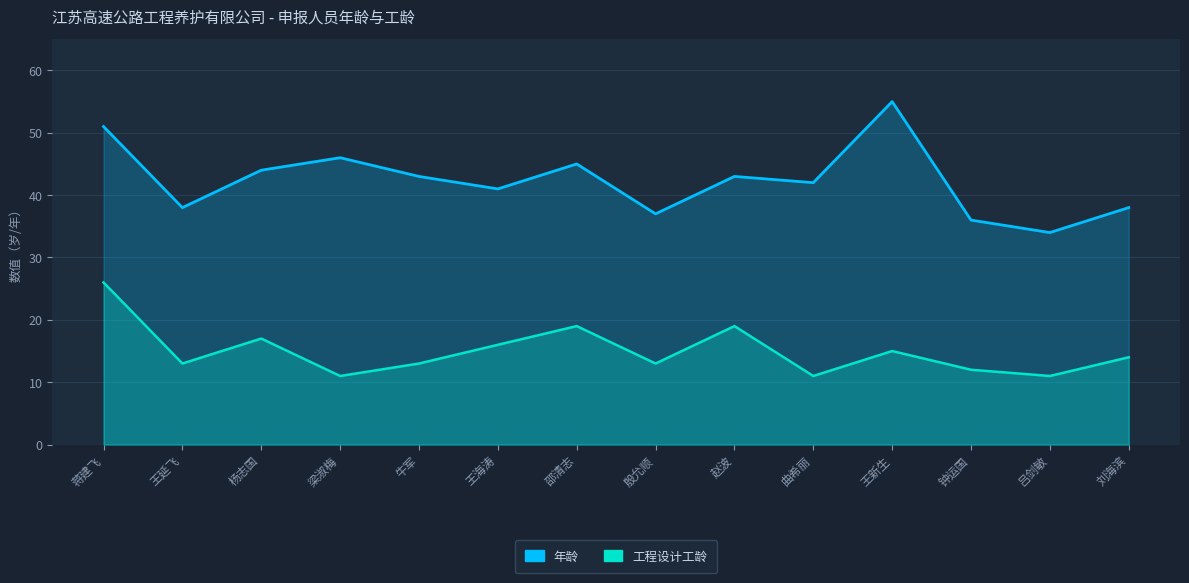

At which category is the sum across all series the highest?

蒋建飞